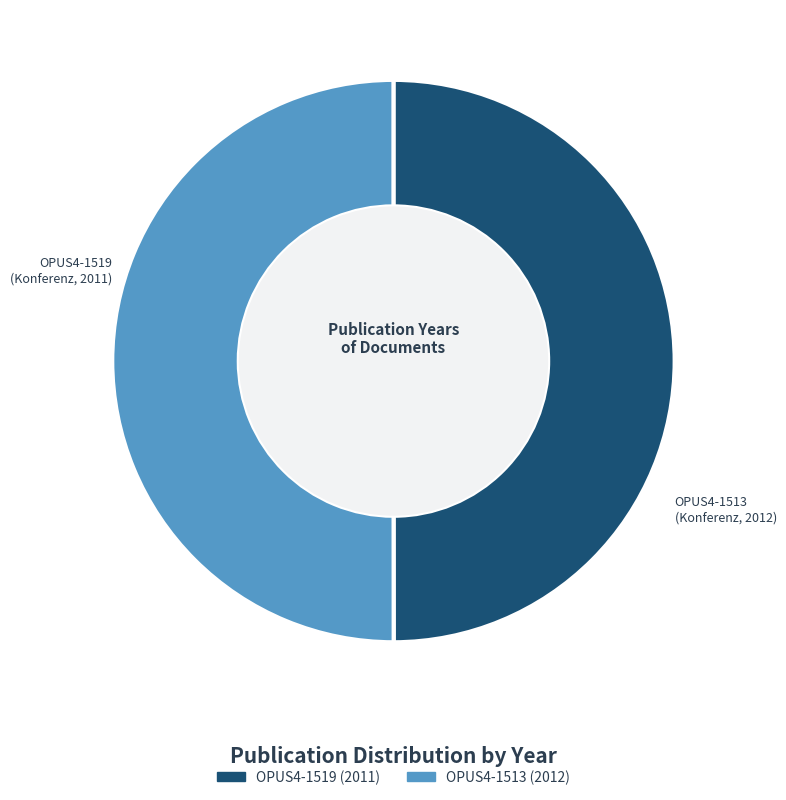

True or false: OPUS4-1519 (2011) accounts for 50% of the total.

True